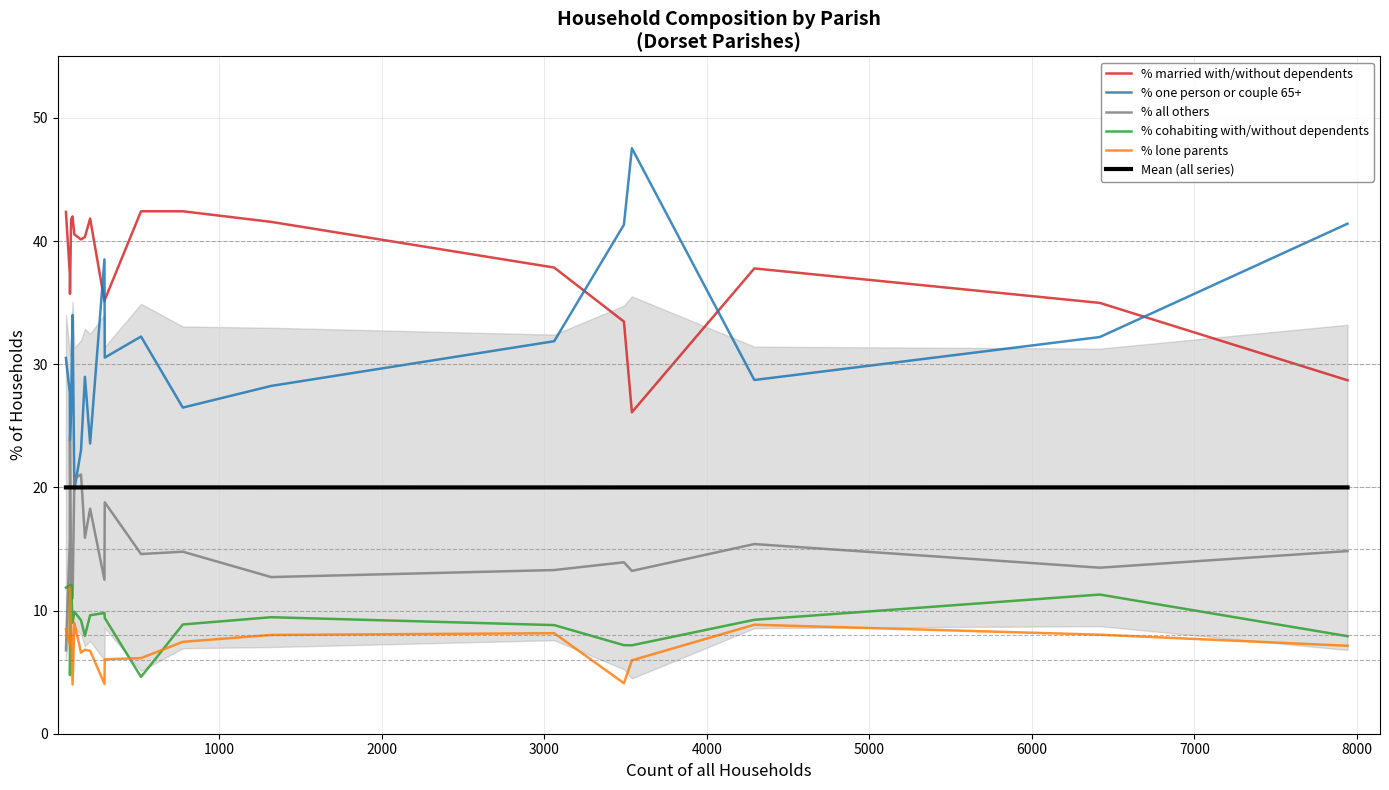

What is the lowest value of the % cohabiting with/without dependents series?

4.6